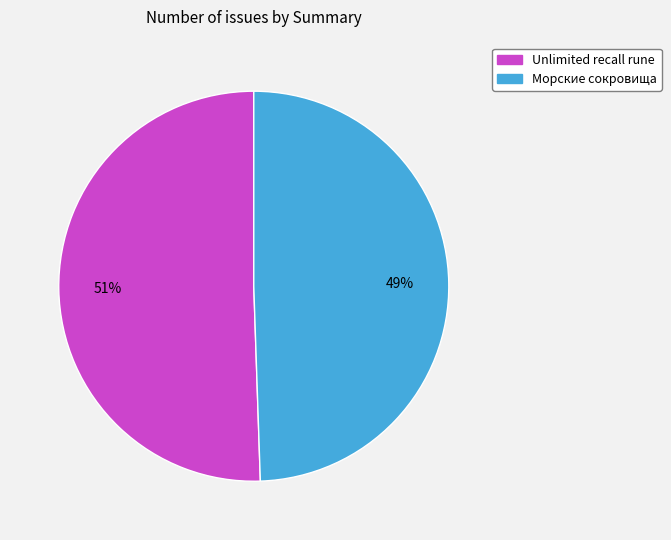

To the nearest percent, what percentage of the pie is Морские сокровища?

49%